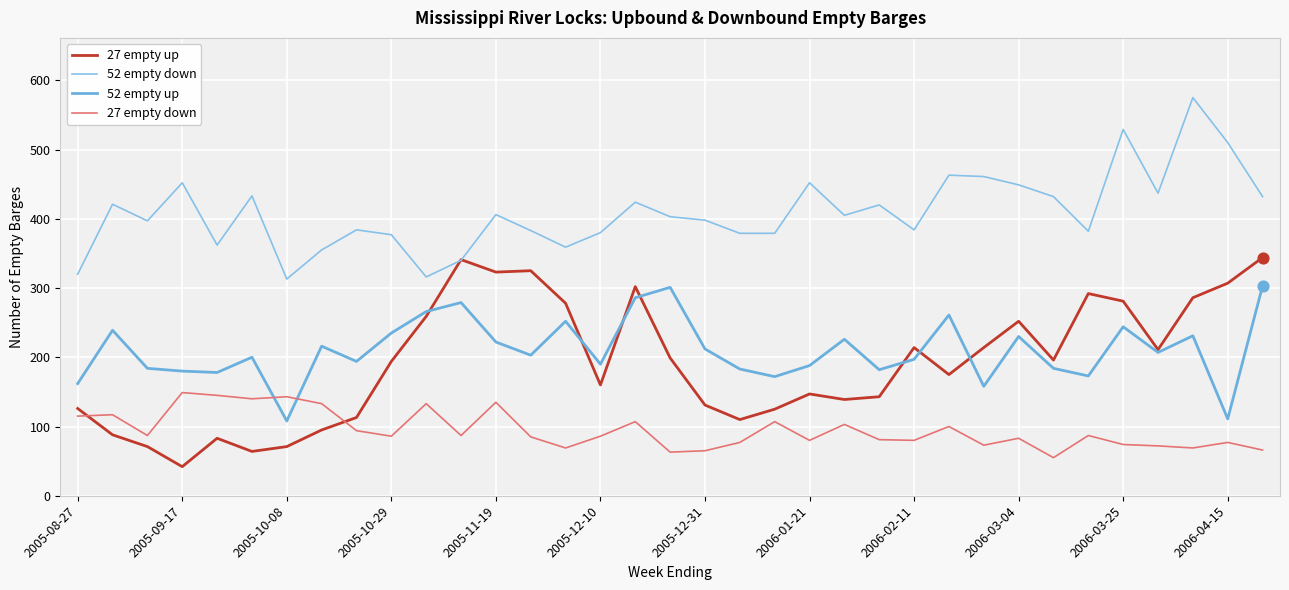

Is this an area chart (filled region under the line)?

No